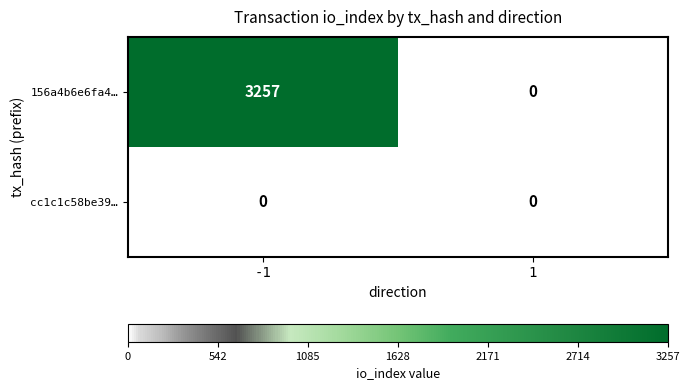

At how many categories does at least one series exceed 306?

1